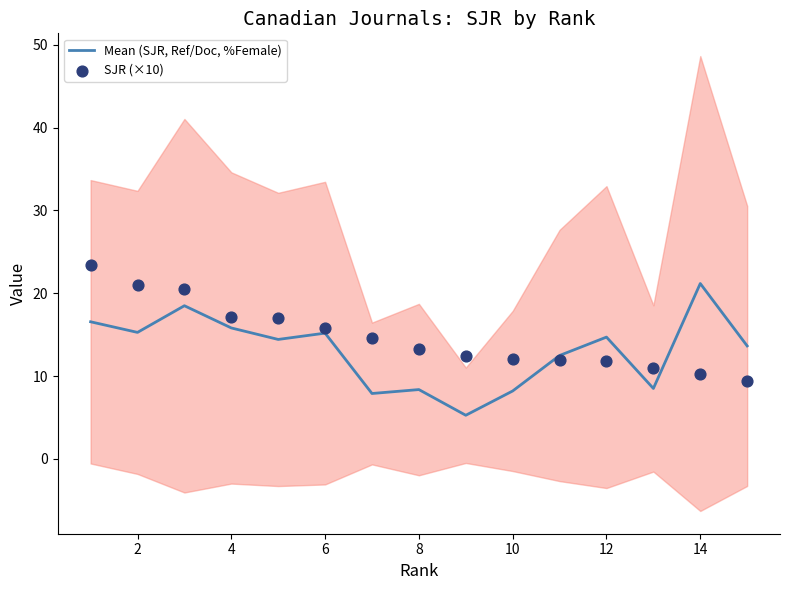

The Mean (SJR, Ref/Doc, %Female) series shows 4.1 at 8. True or false?

False